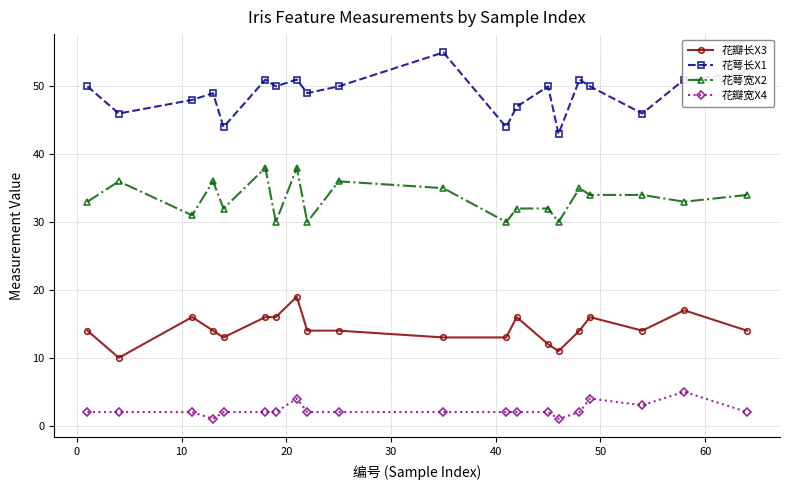

What is the maximum value shown in the chart?

55